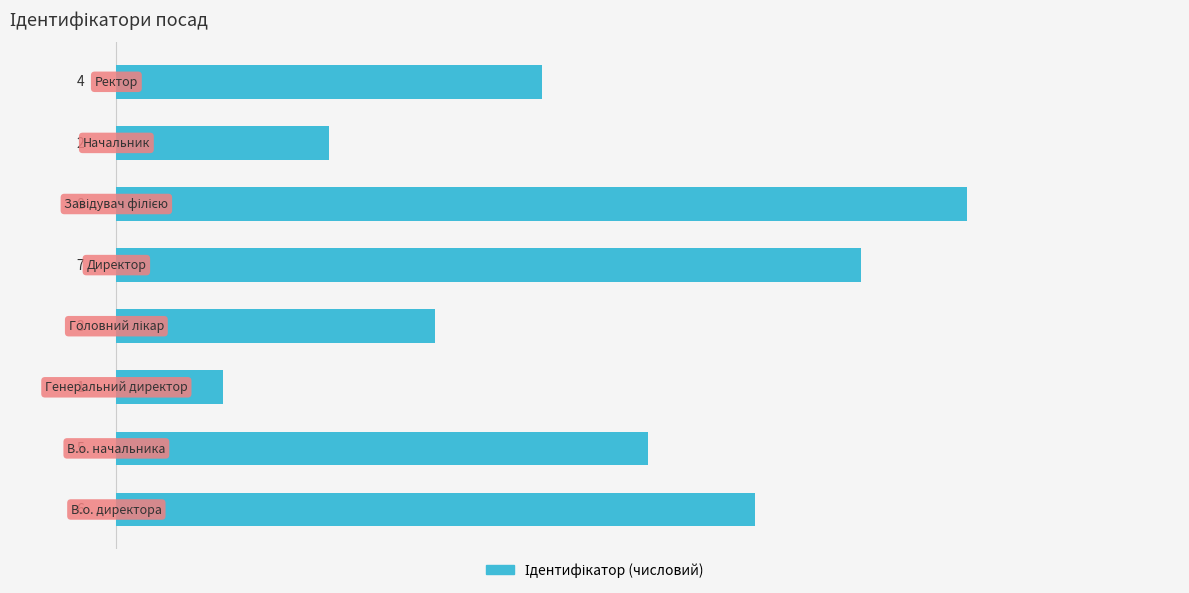

What is the difference between the second highest and second lowest values?

5